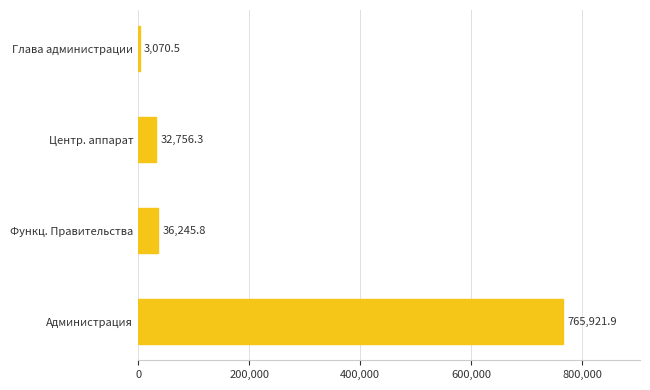

Count the number of values greater than 36245.

2